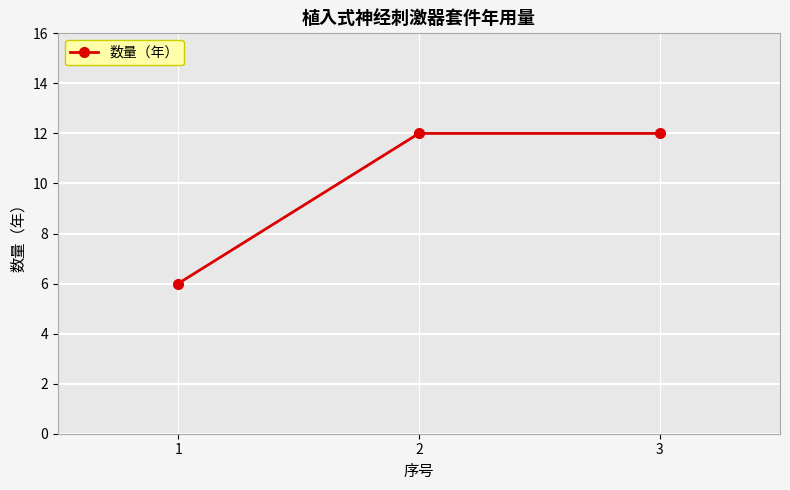

The chart shows a value of 6 at 1. True or false?

True